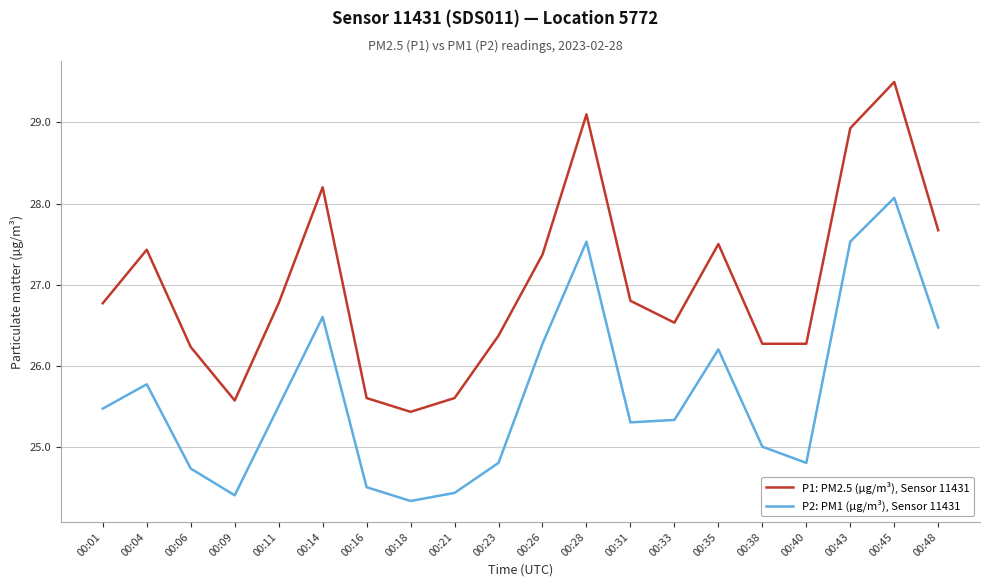

What is the highest value of the P1: PM2.5 (µg/m³), Sensor 11431 series?

29.5